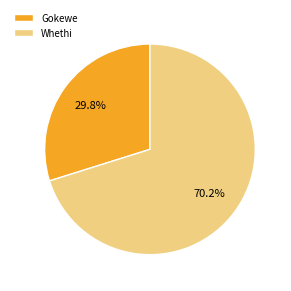

How much of the chart is everything except Whethi?

29.8%